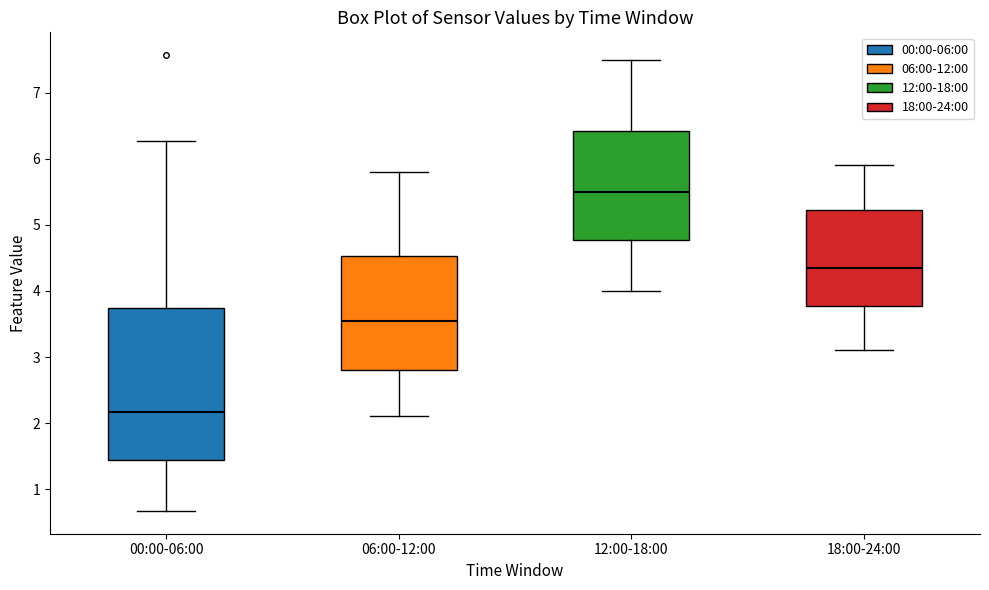

Which box has the highest median line?

12:00-18:00